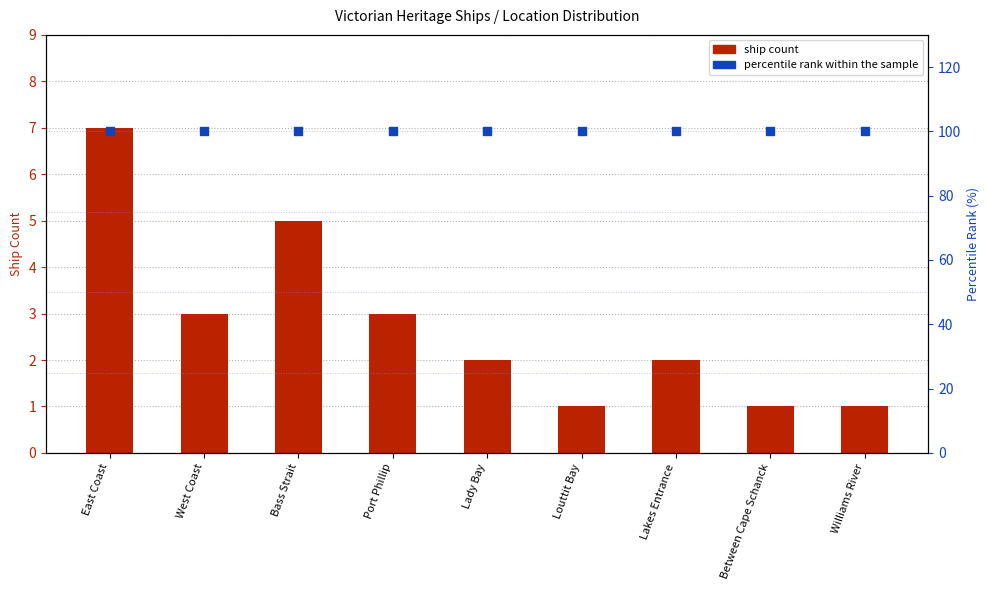

Which series has the largest total across all categories?

percentile rank within sample